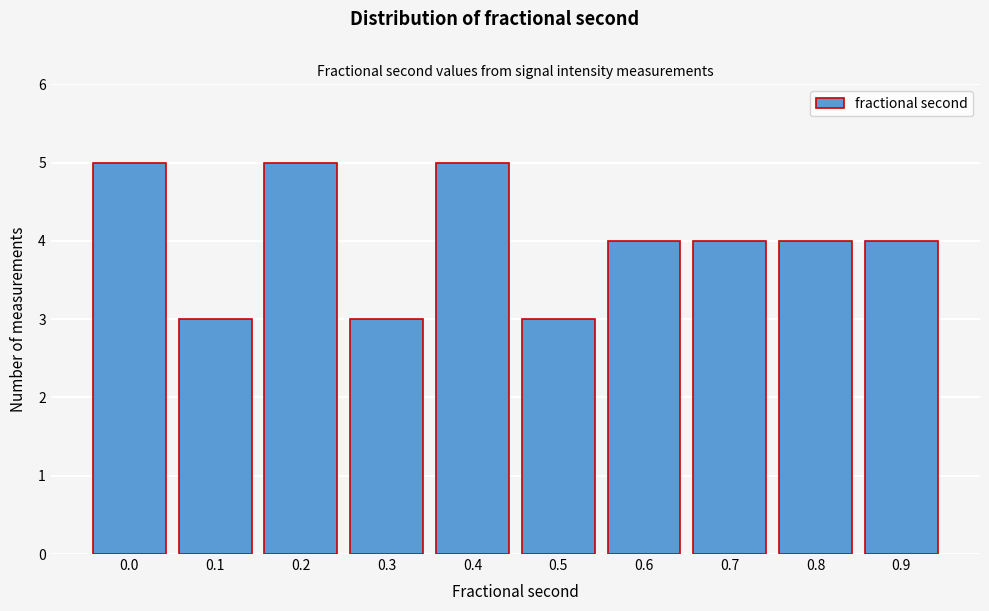

Reading left to right, extract all data points from this chart.

0.0=5	0.1=3	0.2=5	0.3=3	0.4=5	0.5=3	0.6=4	0.7=4	0.8=4	0.9=4